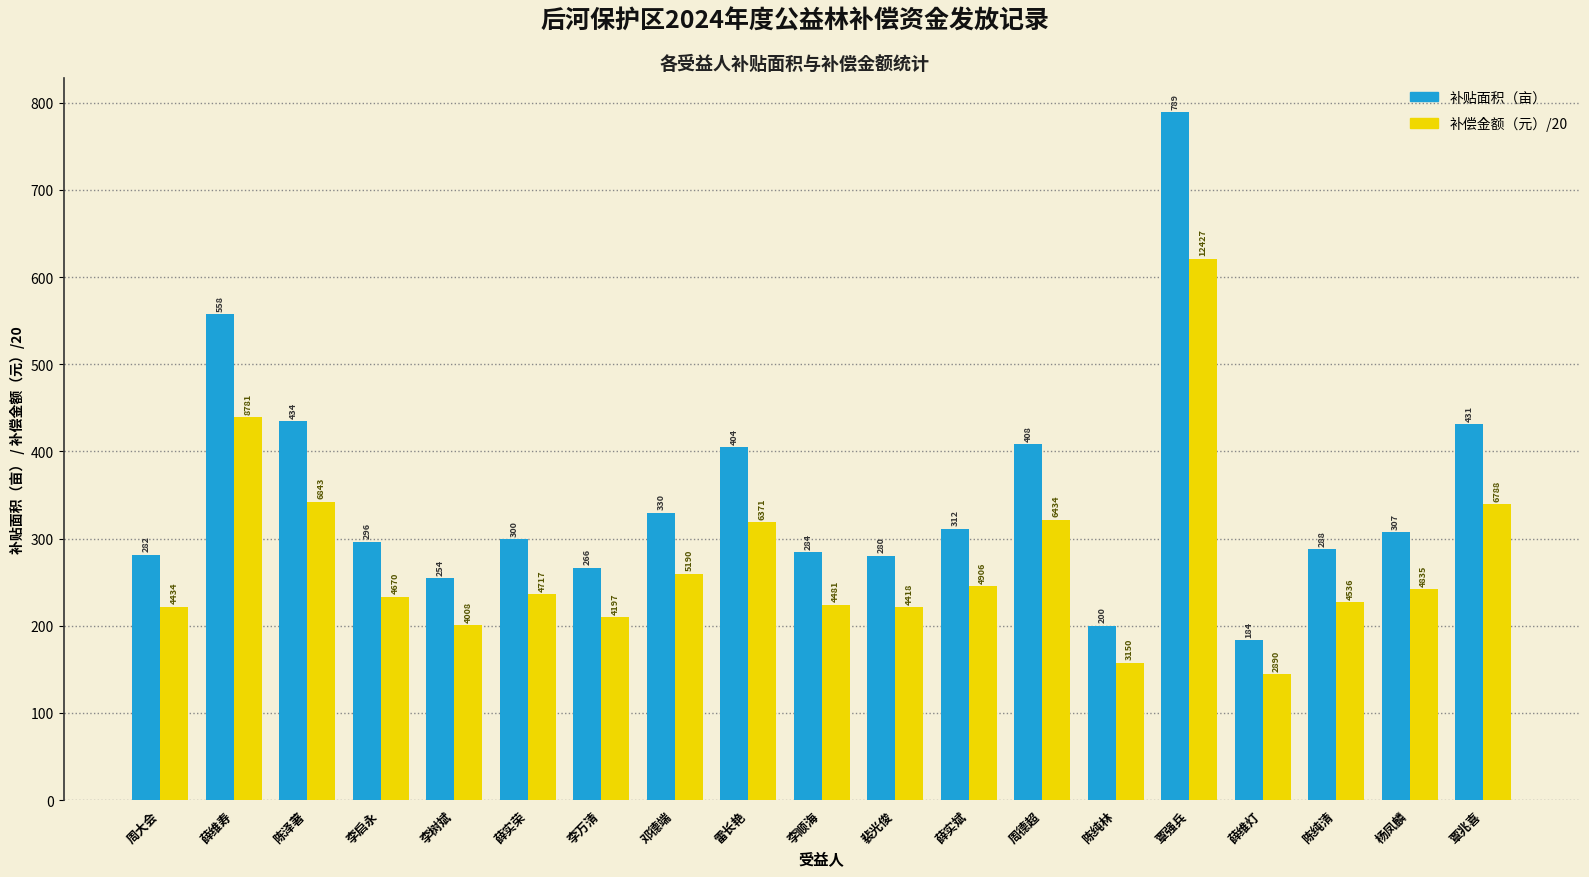

Rank the categories by 补贴面积（亩） value from highest to lowest.

覃强兵, 薛维寿, 陈泽著, 覃兆喜, 周德超, 雷长艳, 邓德端, 薛实斌, 杨凤麟, 薛实荣, 李启永, 陈纯清, 李顺海, 周大会, 裴光俊, 李万清, 李树斌, 陈纯林, 薛维灯